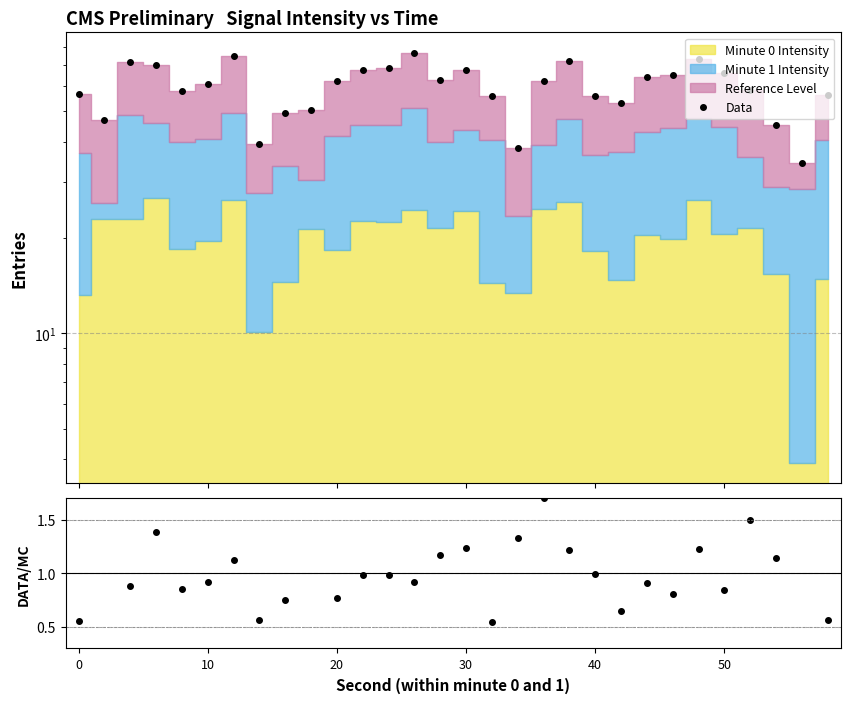

What is the difference between the maximum and minimum values in the Min0/Min1 series?

8.1